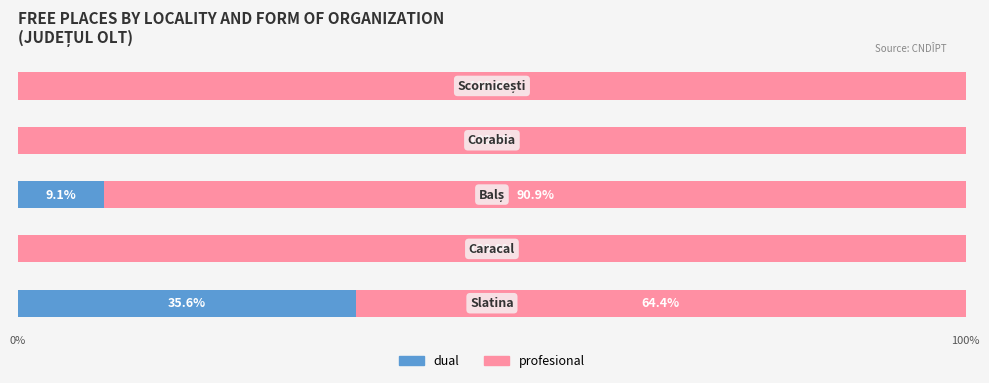

What is the maximum value for dual?

35.6